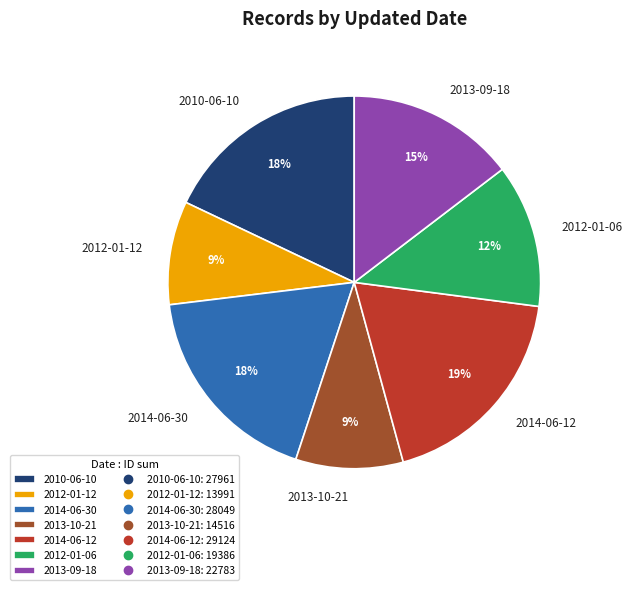

To the nearest percent, what portion does 2014-06-30 represent?

18%